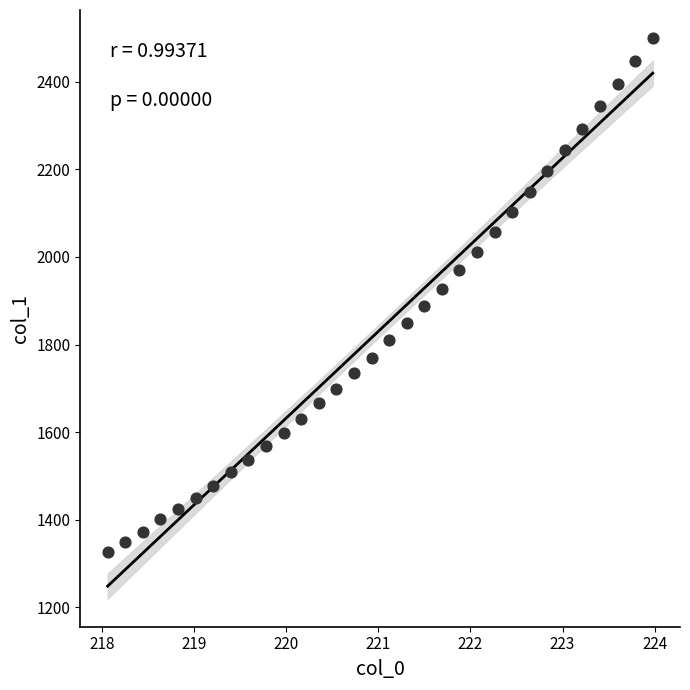

What is the range of X values (max minus min)?

5.9